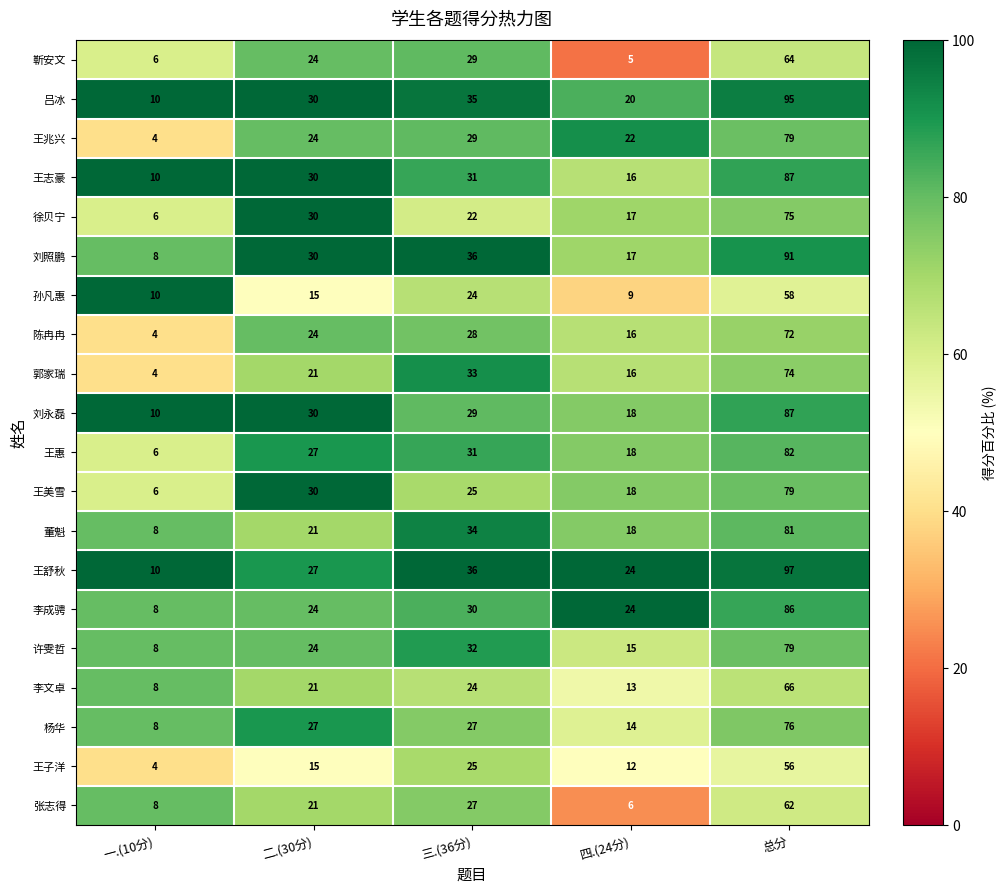

What is the total value across all series at 二.(30分)?

495